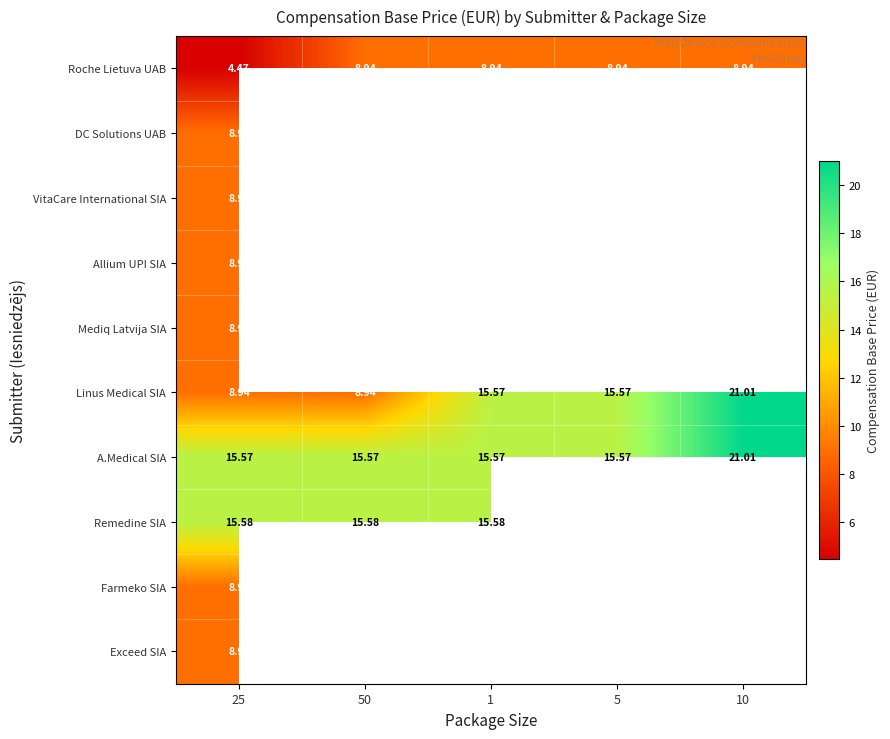

How many series are shown in this chart?

10